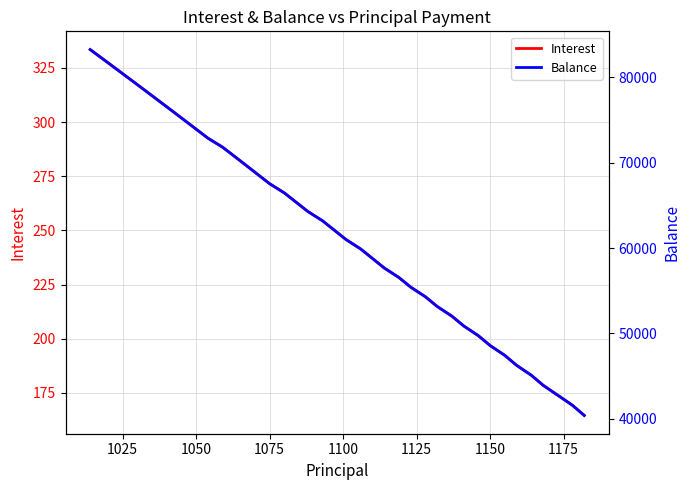

Which series has the largest range (max minus min)?

Balance